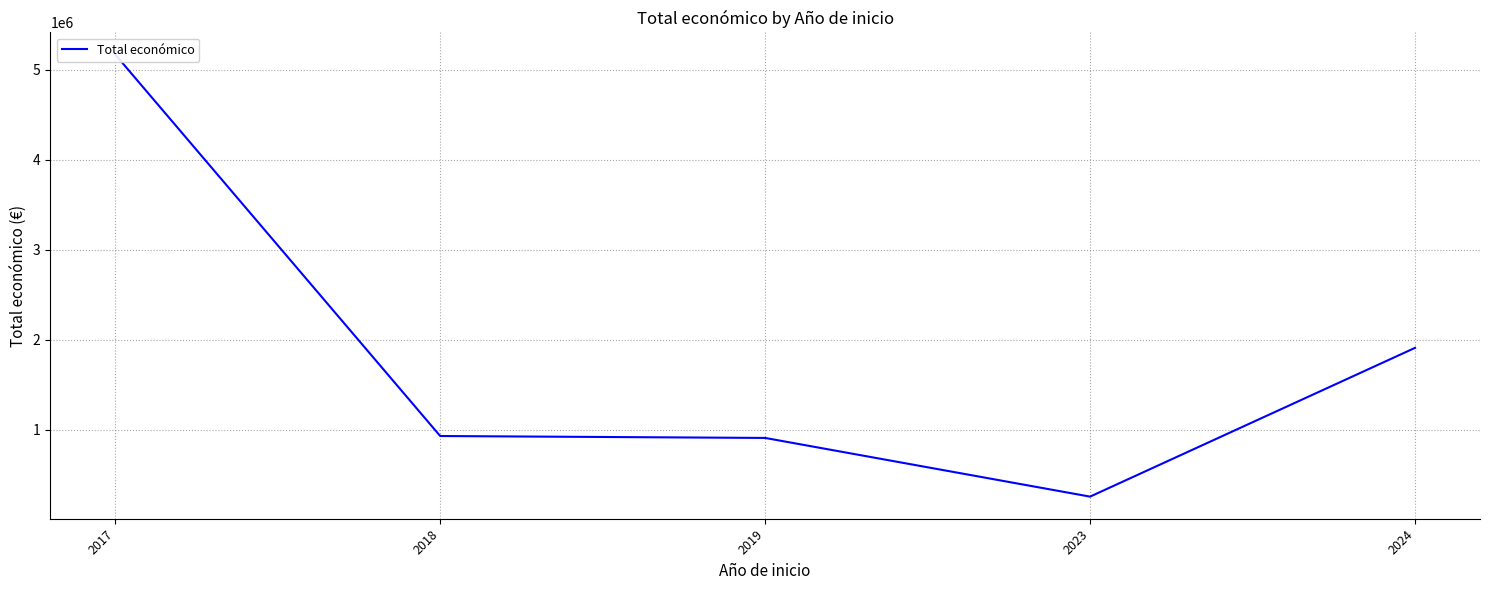

What is the change in value from 2017 to 2018?

-4239004.0